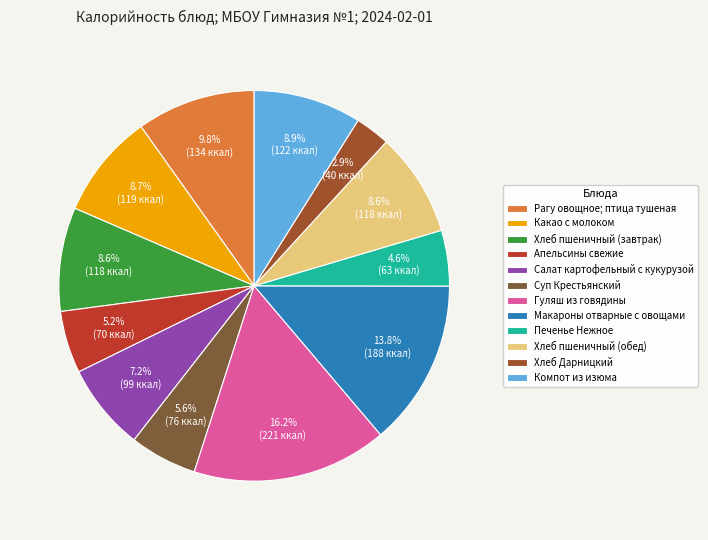

Rank the categories by value from highest to lowest.

Гуляш из говядины, Макароны отварные с овощами, Рагу овощное; птица тушеная, Компот из изюма, Какао с молоком, Хлеб пшеничный (завтрак), Хлеб пшеничный (обед), Салат картофельный с кукурузой, Суп Крестьянский, Апельсины свежие, Печенье Нежное, Хлеб Дарницкий